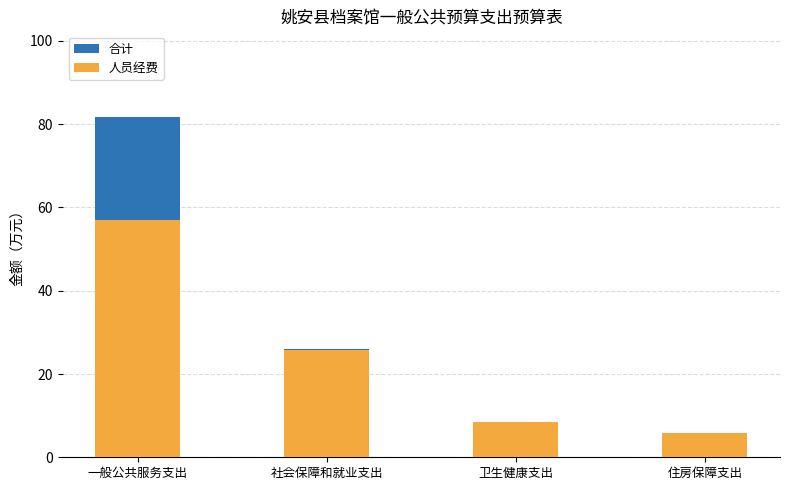

Rank the series by their average value, from lowest to highest.

人员经费, 合计